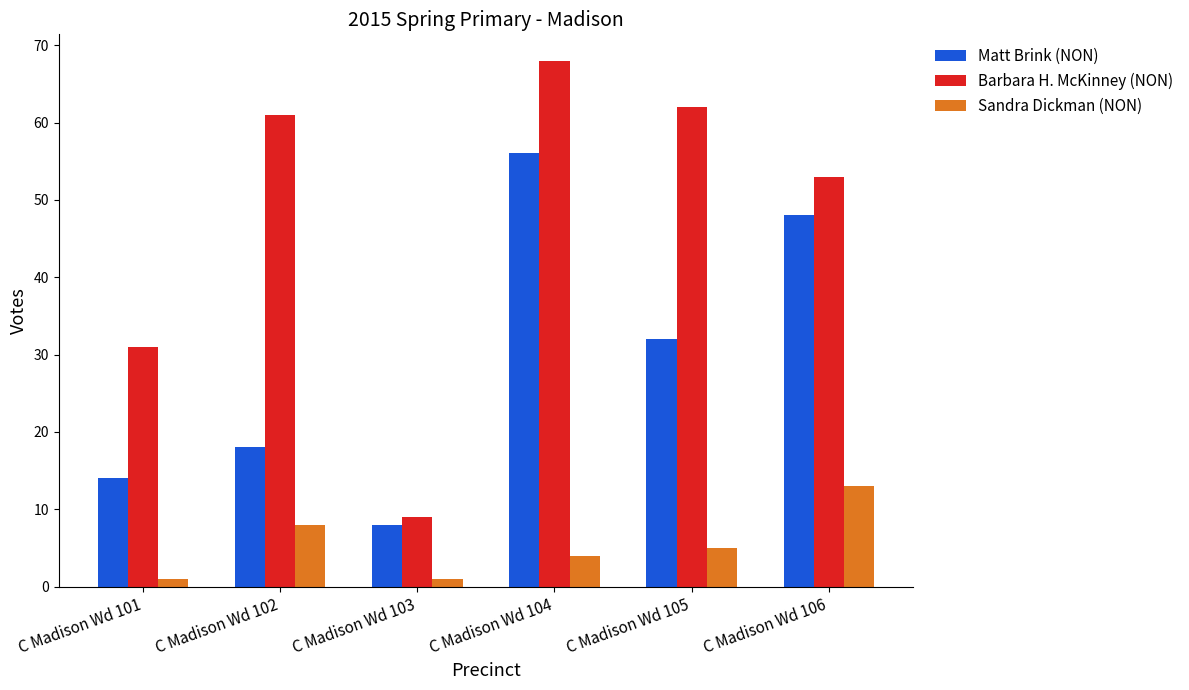

What are all the series names shown in the legend?

Matt Brink (NON), Barbara H. McKinney (NON), Sandra Dickman (NON)